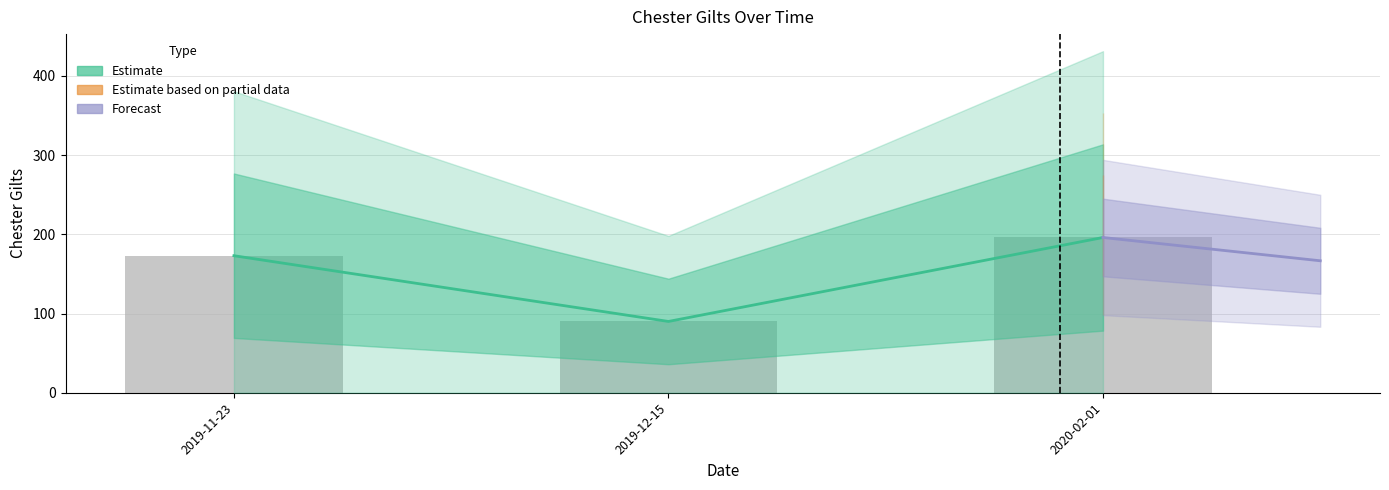

The value at 2020-02-01 is 196. True or false?

True